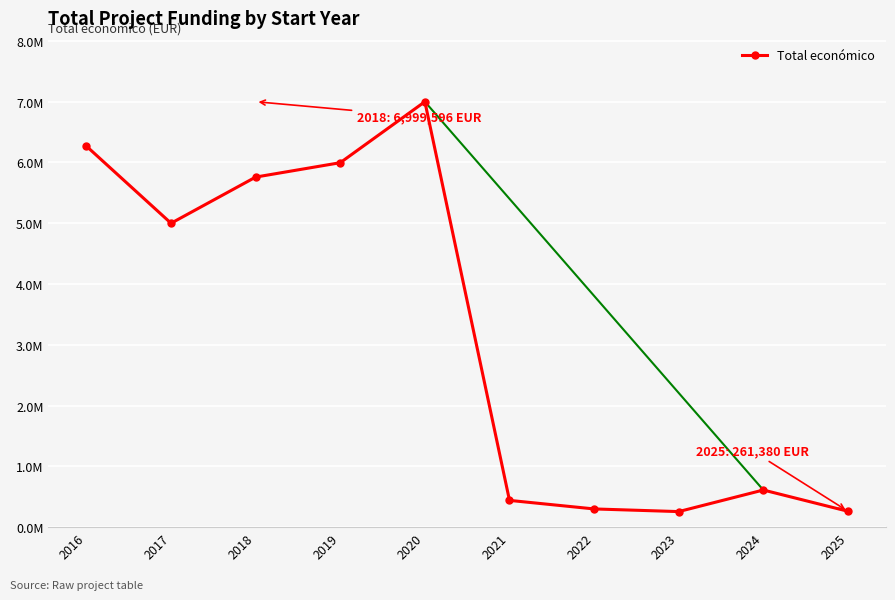

Does the chart have visible grid lines?

Yes